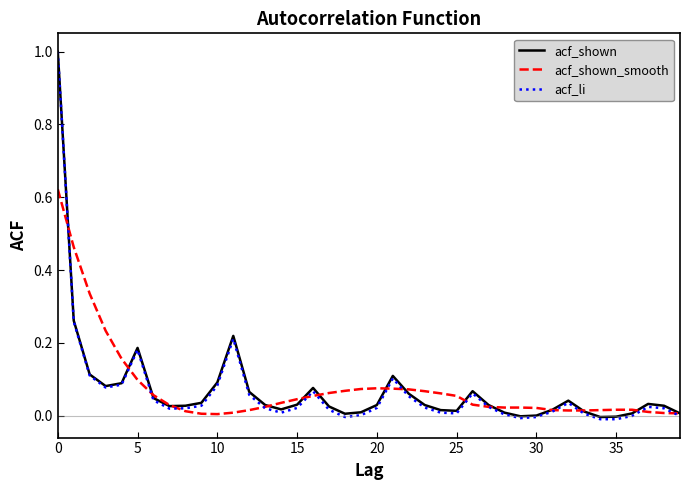

Which series has the widest spread of values?

acf_li